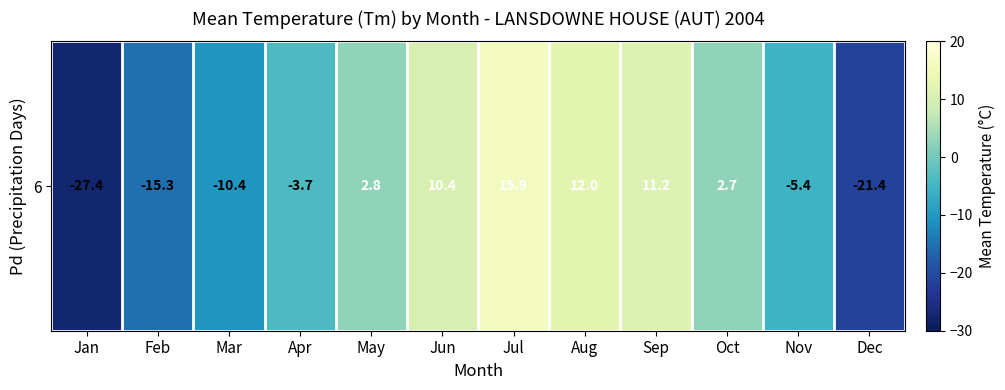

What is the approximate value at Jan?

-27.4